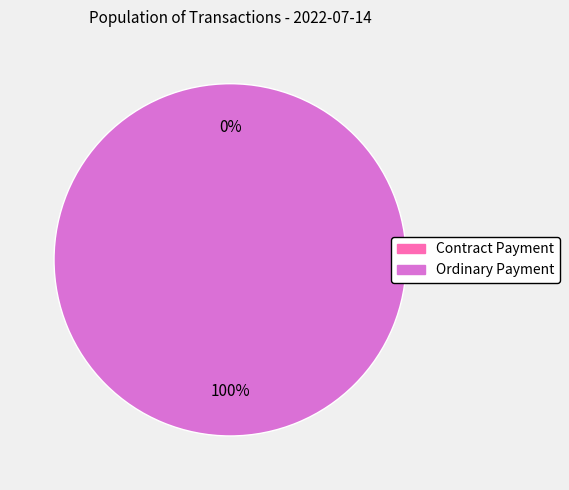

What is the total percentage of Contract Payment and Ordinary Payment?

100.0%